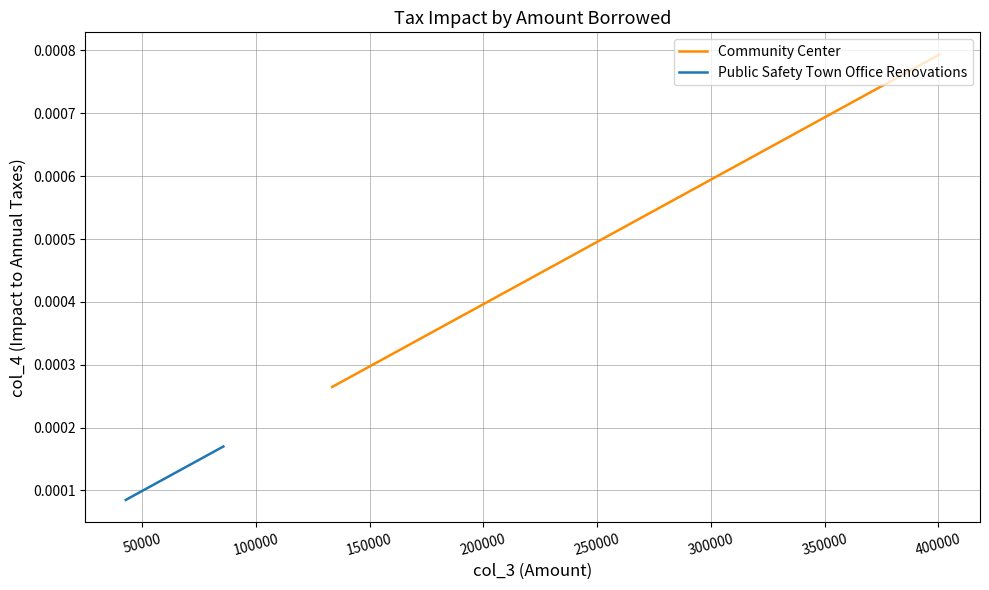

Is this an area chart (filled region under the line)?

No